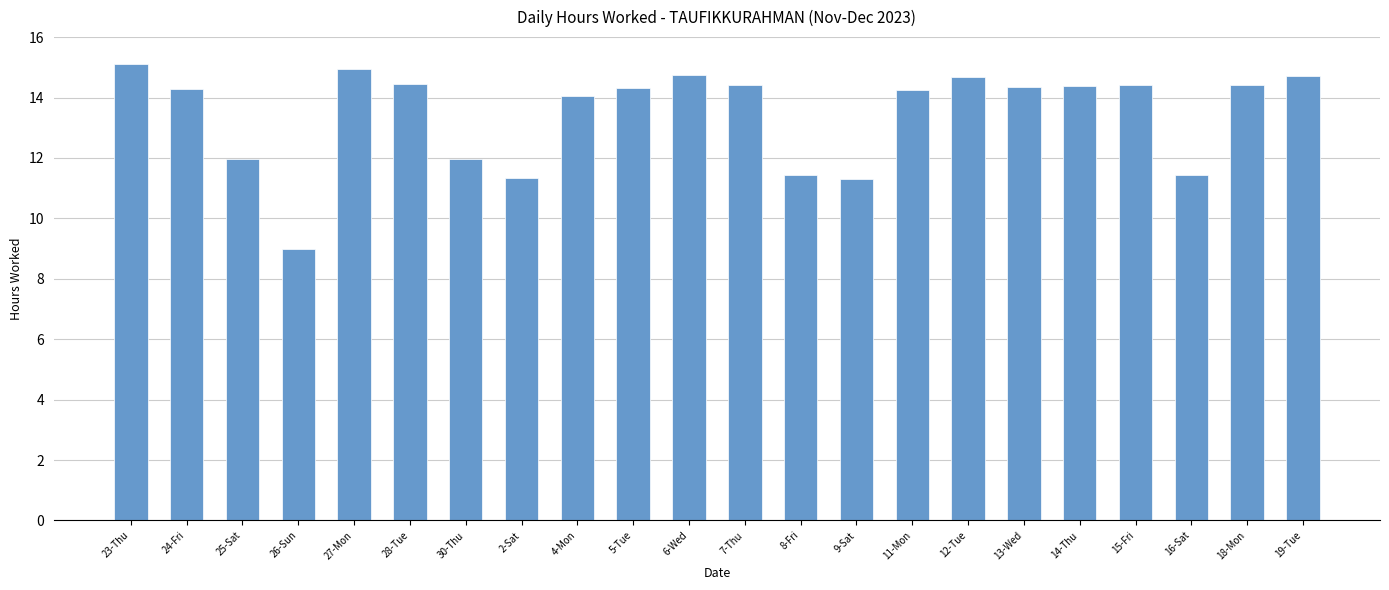

Which has a higher value, 7-Thu or 27-Mon?

27-Mon